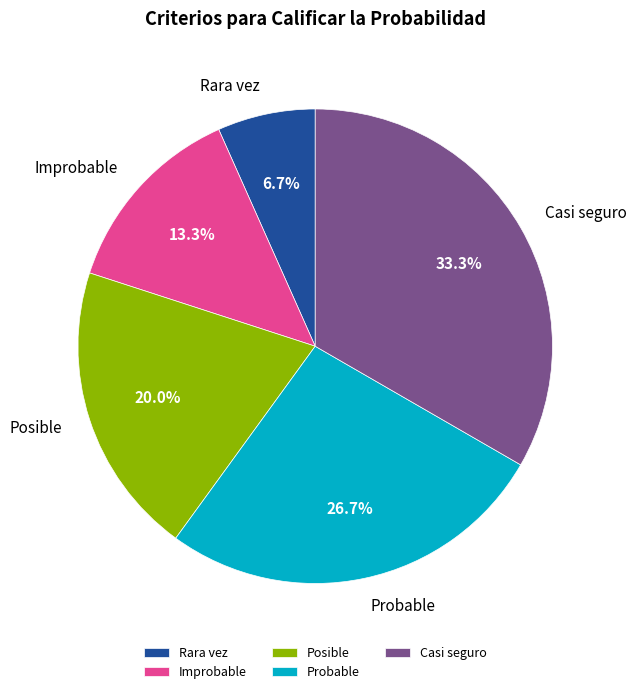

Between Posible and Probable, which is larger?

Probable